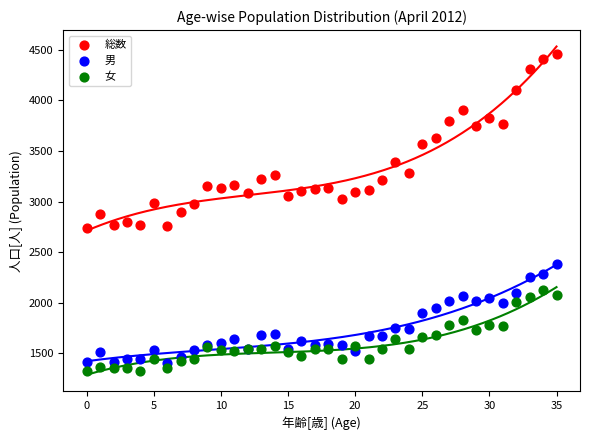

Which series contains the highest Y value?

総数